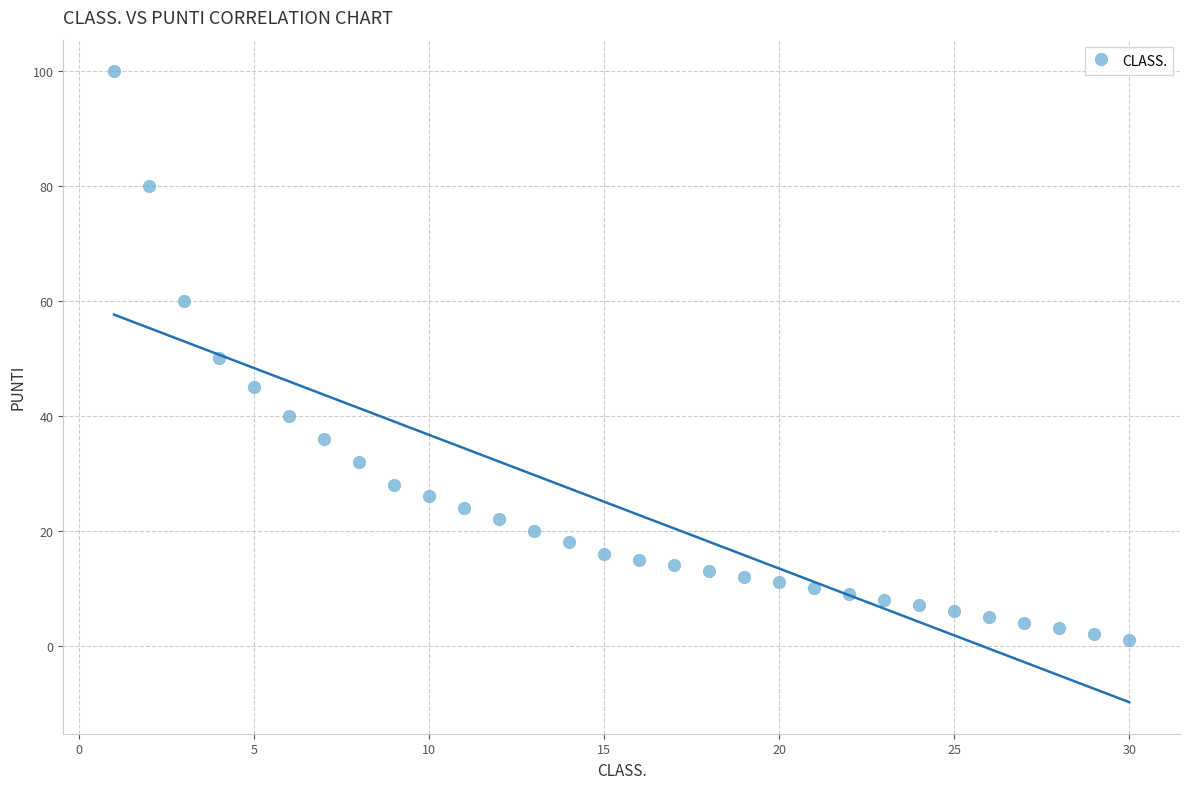

What is the range of Y values (max minus min)?

99